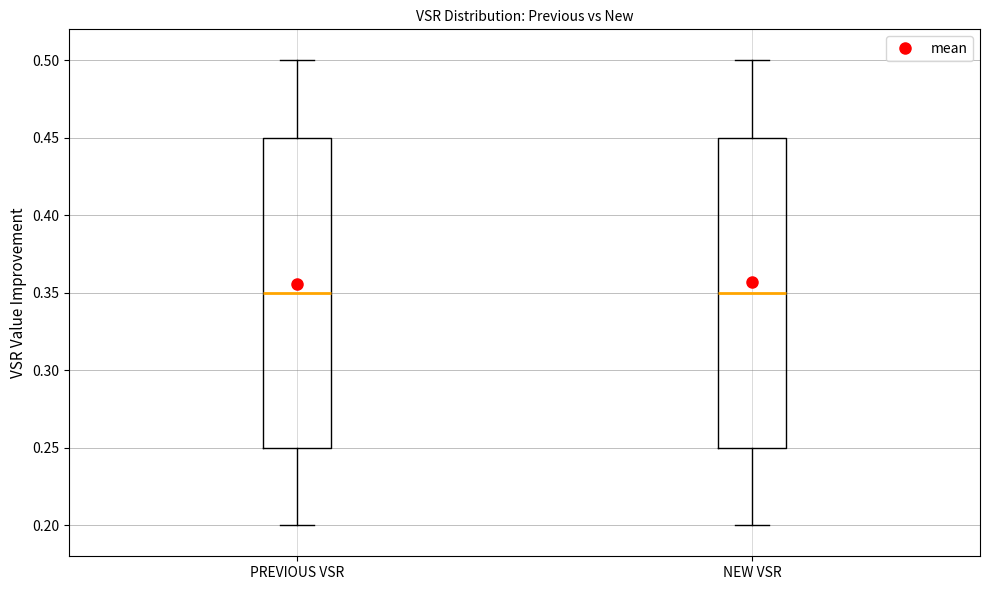

Where is the lower edge of the box for PREVIOUS VSR on the y-axis? The values are not printed on the chart, so give them approximately, as read against the axis.

0.25